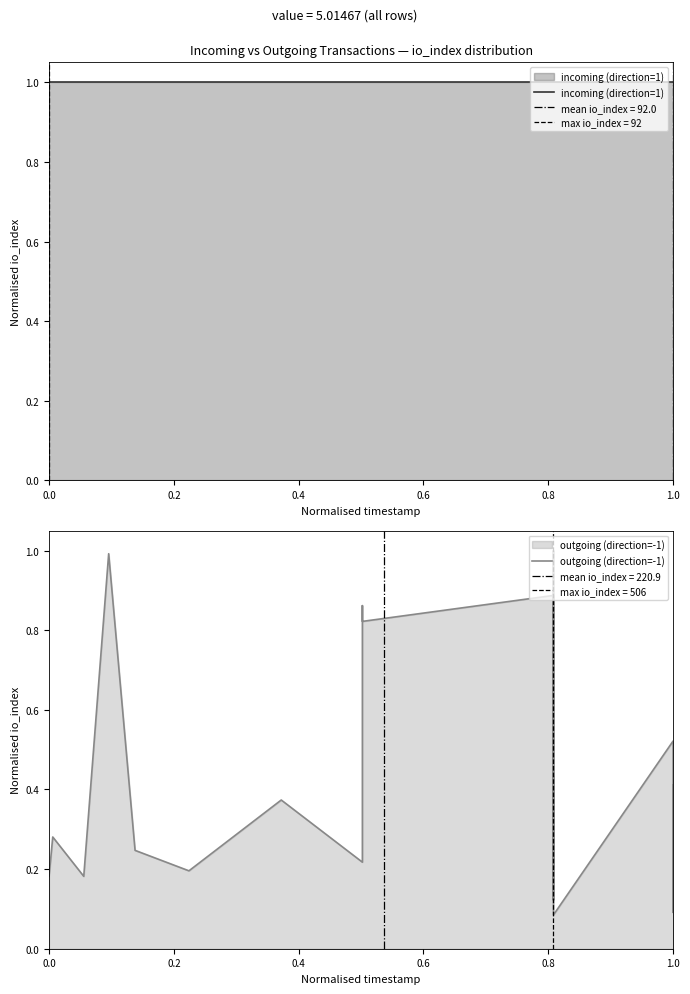

Does the chart display data point markers on the line(s)?

No